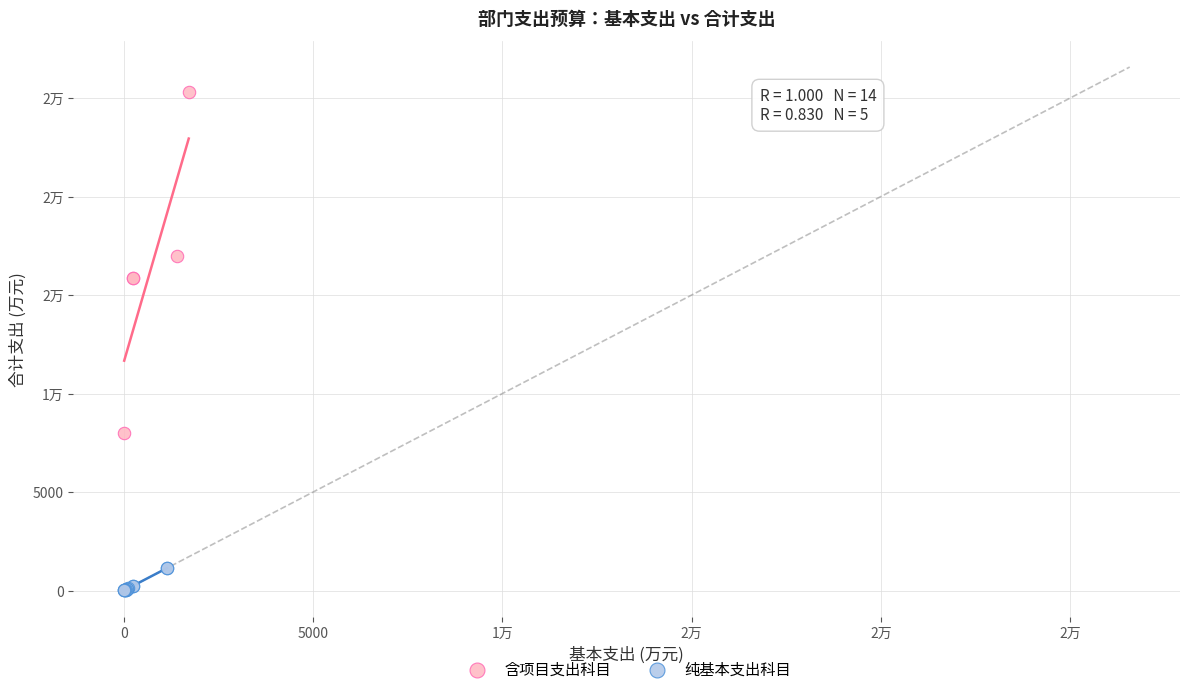

What are all the series names shown in the legend?

含项目支出科目, 纯基本支出科目